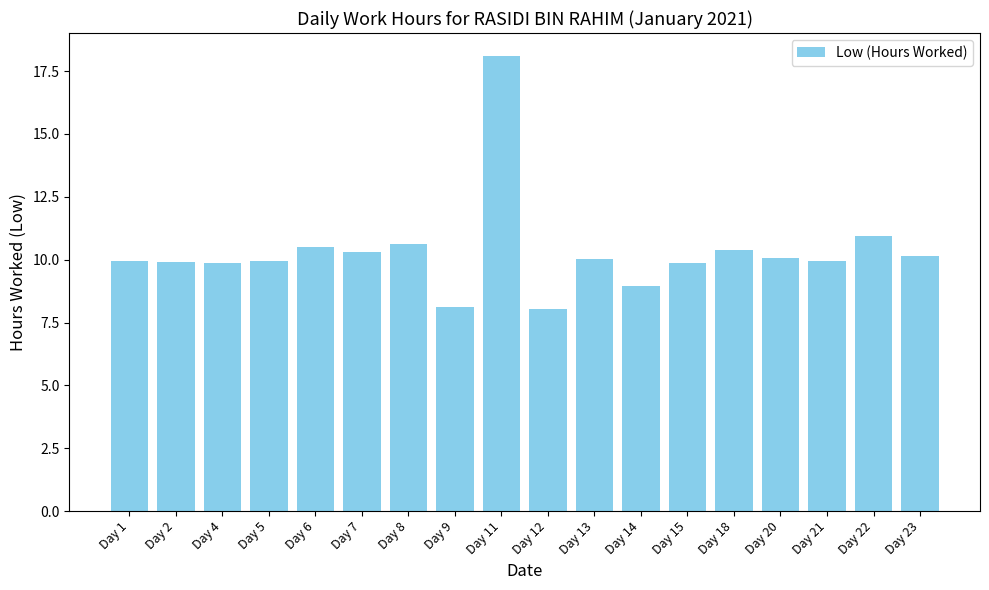

What is the value of the 11th bar from the left?

10.0